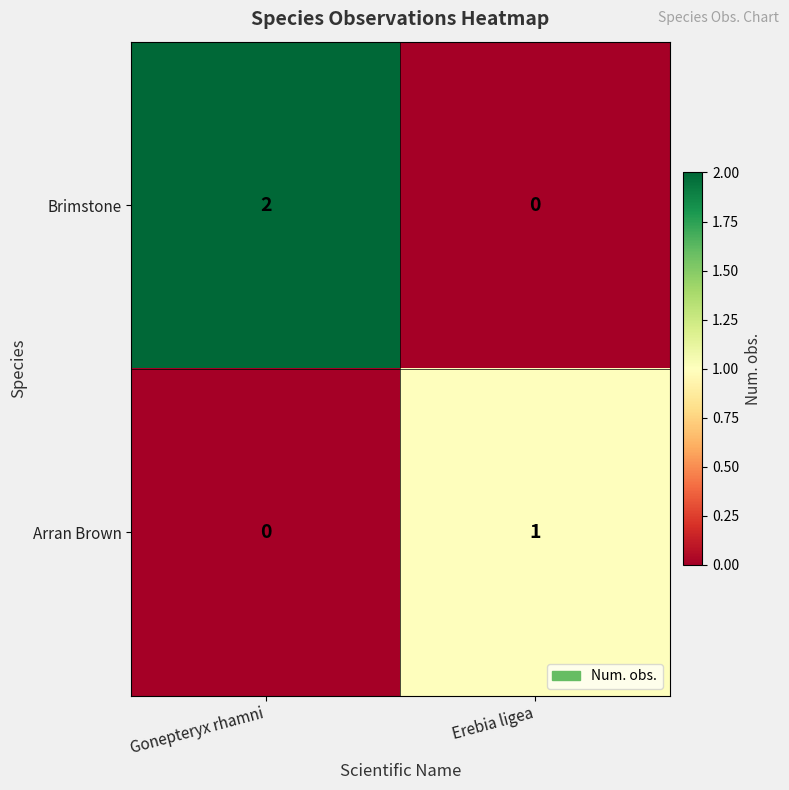

True or false: Arran Brown has a value of 1 at Gonepteryx rhamni.

False